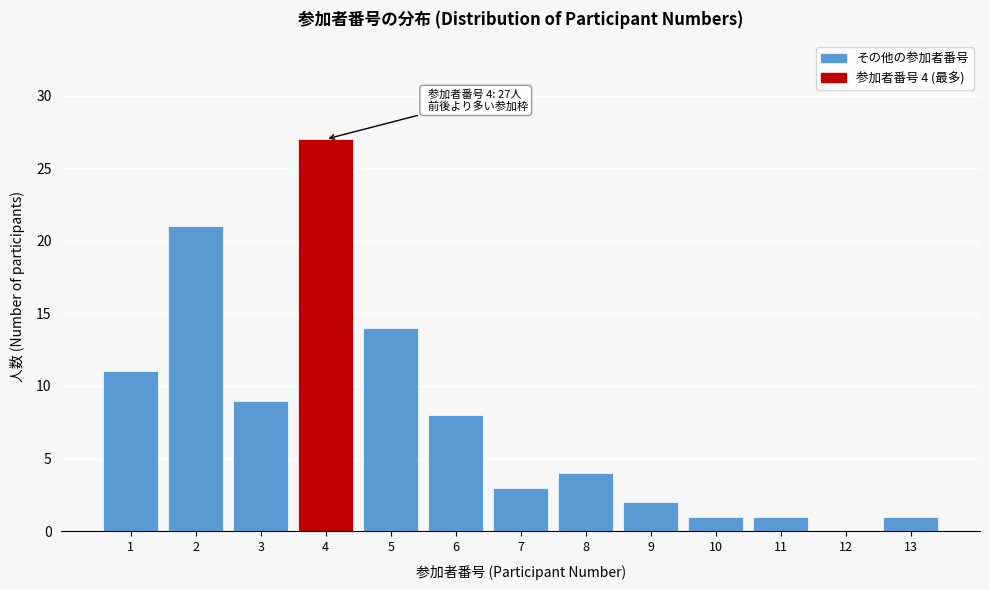

Reading left to right, extract all data points from this chart.

1=11	2=21	3=9	4=27	5=14	6=8	7=3	8=4	9=2	10=1	11=1	12=0	13=1